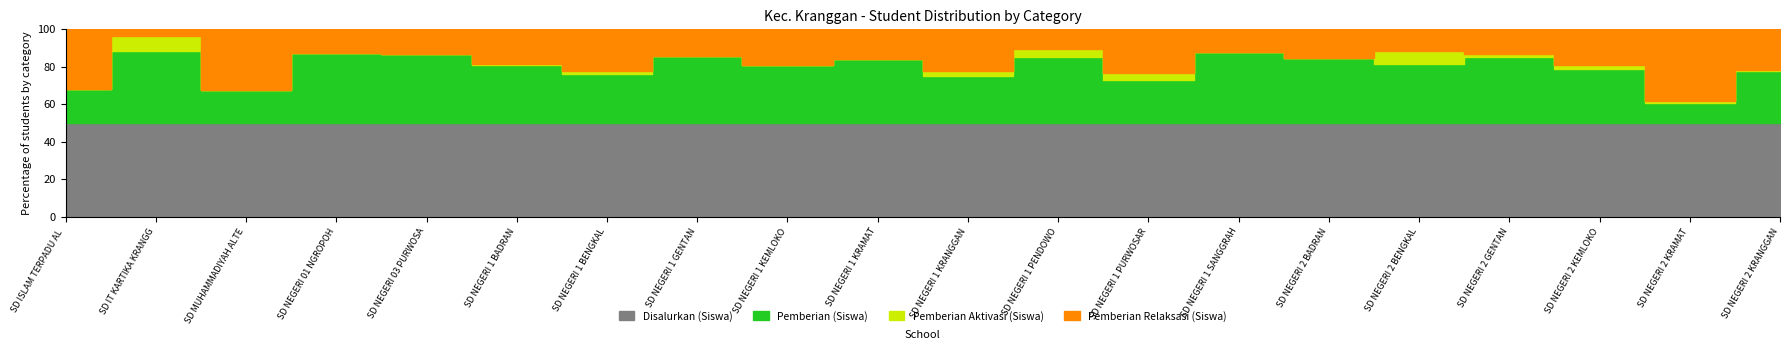

List the series in order of their peak value, highest first.

Disalurkan (Siswa), Pemberian (Siswa), Pemberian Relaksasi (Siswa), Pemberian Aktivasi (Siswa)